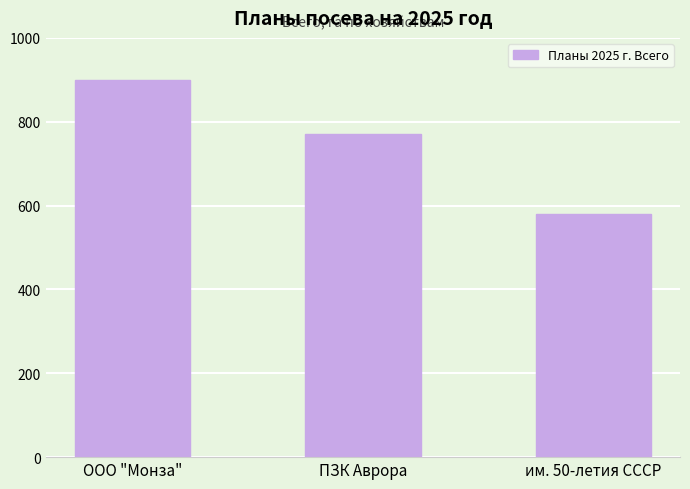

What is the greatest value displayed?

900